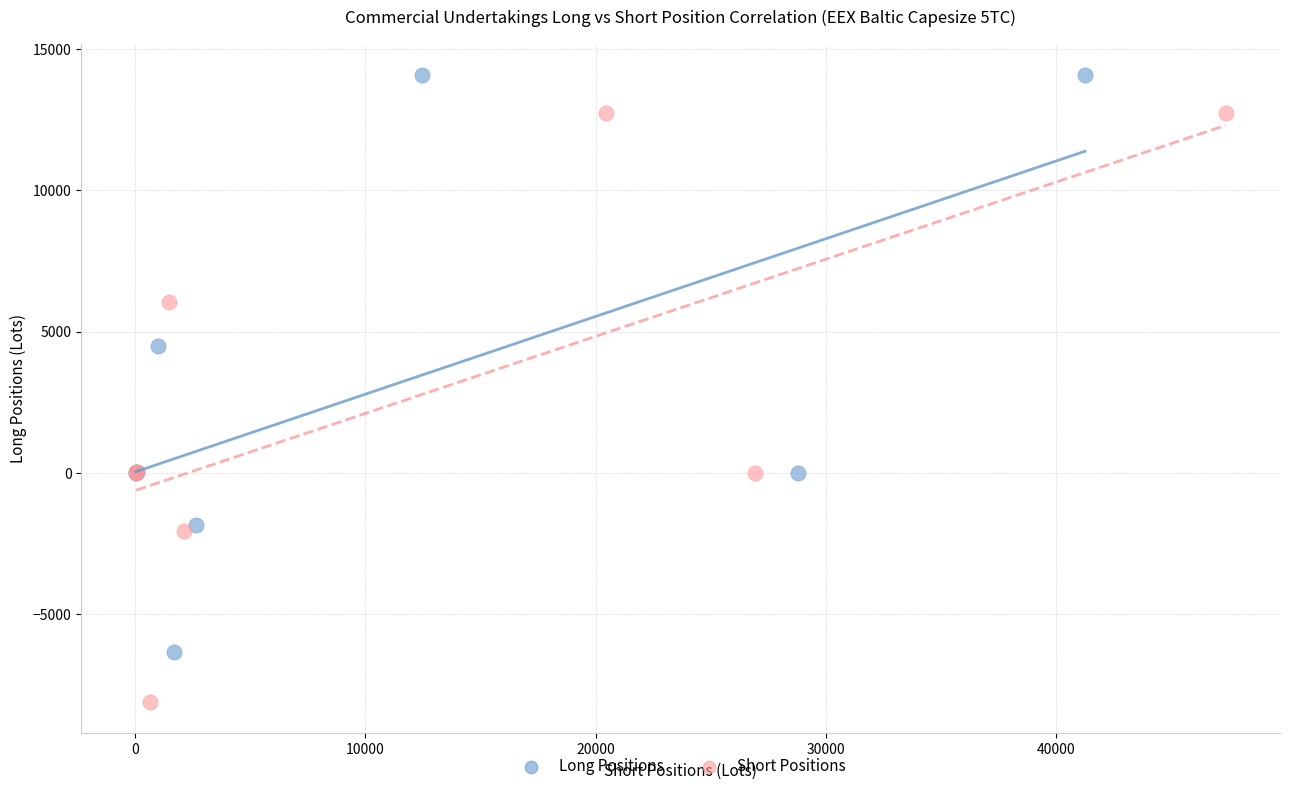

Which series reaches the minimum Y coordinate?

Short Positions